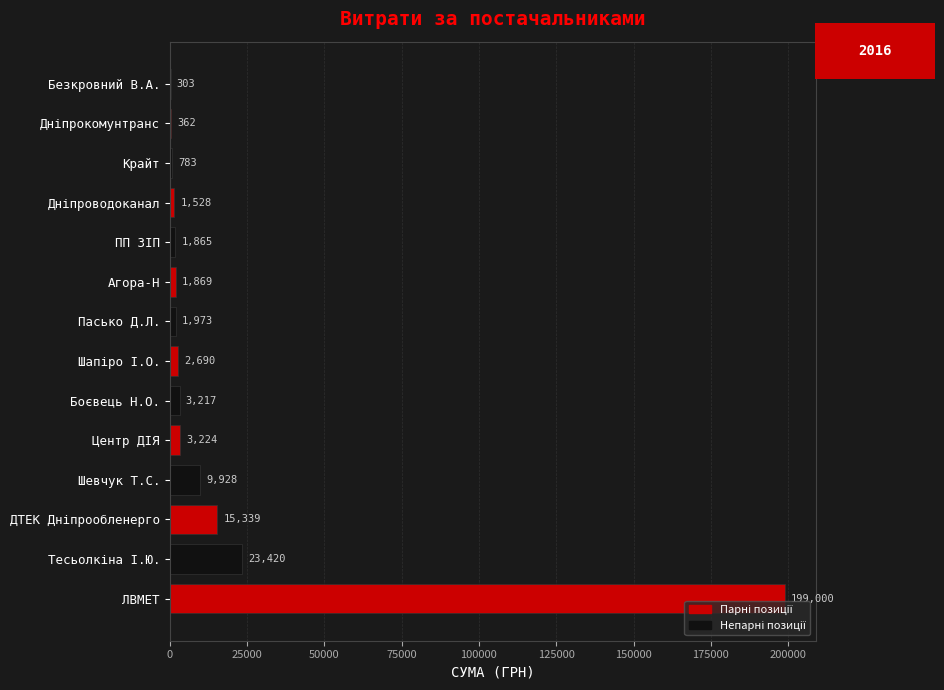

The value at ЛВМЕТ is 67849.4. True or false?

False